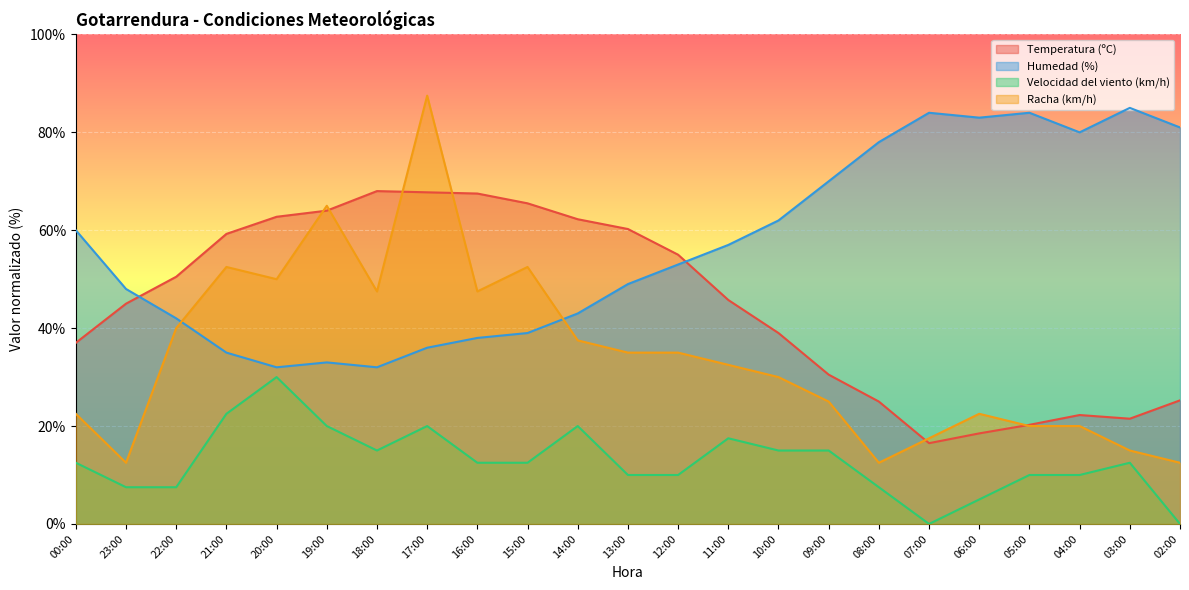

What is the maximum value for Velocidad del viento (km/h)?

30.0